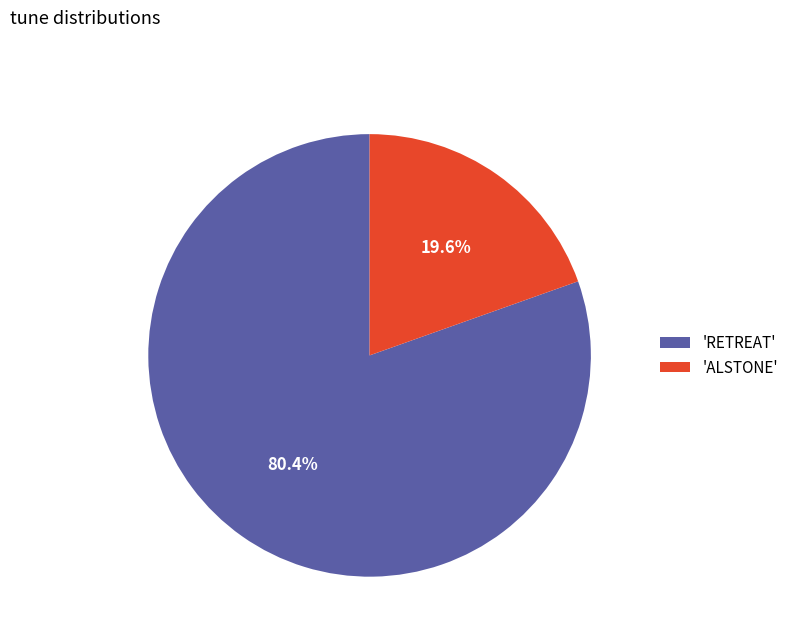

Is there any slice that represents more than half of the pie?

Yes